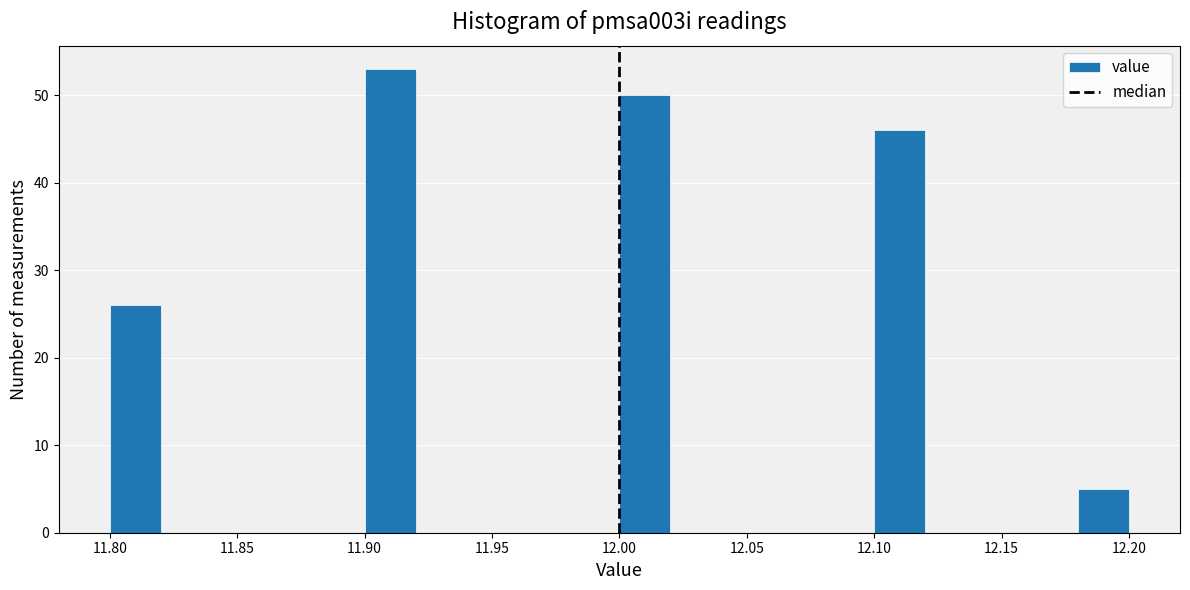

How tall is the bar that spans 12.18 to 12.20 on the x-axis? The values are not printed on the chart, so give them approximately, as read against the axis.

5